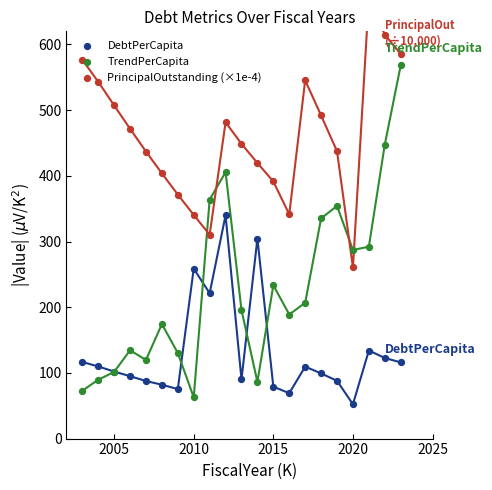

Which series reaches the maximum Y coordinate?

PrincipalOutstanding (×1e-4)